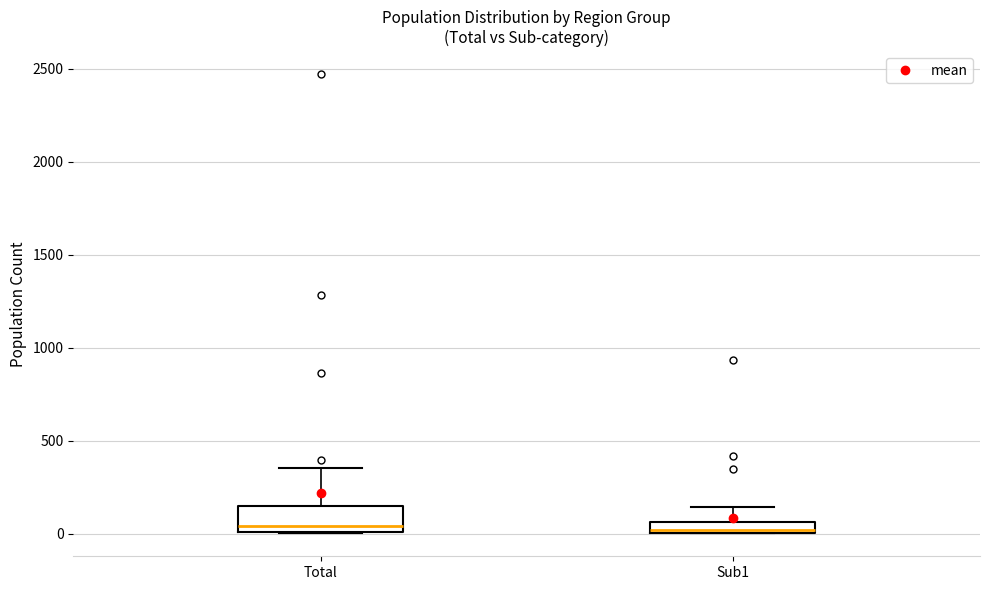

Comparing the boxes themselves (not the whiskers), which one is the tallest?

Total